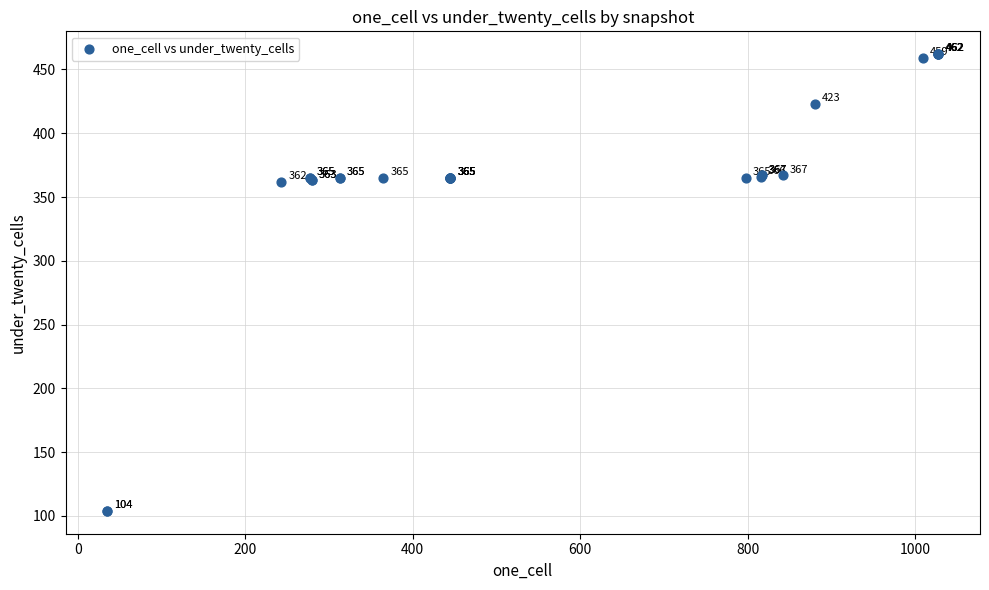

What Y value in the scatter plot is closest to 283?

362